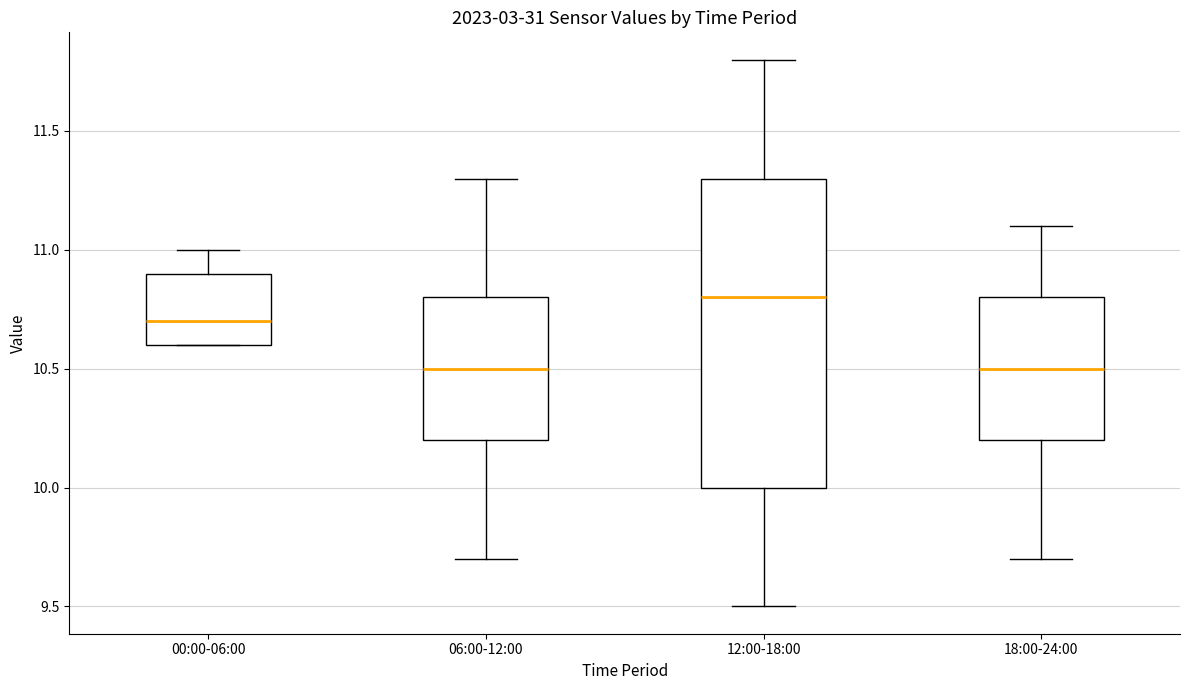

Reading left to right, read every box against the y-axis: the position of its median line, the range the box covers, and the ends of its whiskers. The values are not printed on the chart, so give them approximately, as read against the axis.

00:00-06:00: median 10.7, box 10.6 to 10.9, whiskers 10.6 to 11.0
06:00-12:00: median 10.5, box 10.2 to 10.8, whiskers 9.7 to 11.3
12:00-18:00: median 10.8, box 10.0 to 11.3, whiskers 9.5 to 11.8
18:00-24:00: median 10.5, box 10.2 to 10.8, whiskers 9.7 to 11.1